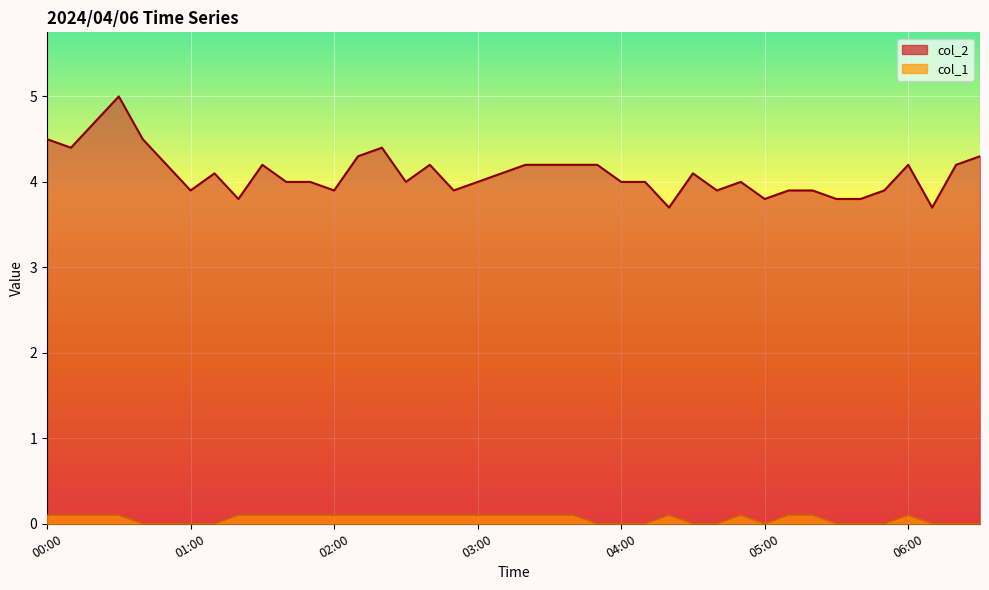

Is the value of col_1 at 00:20 greater than the value of col_2 at 04:30?

No